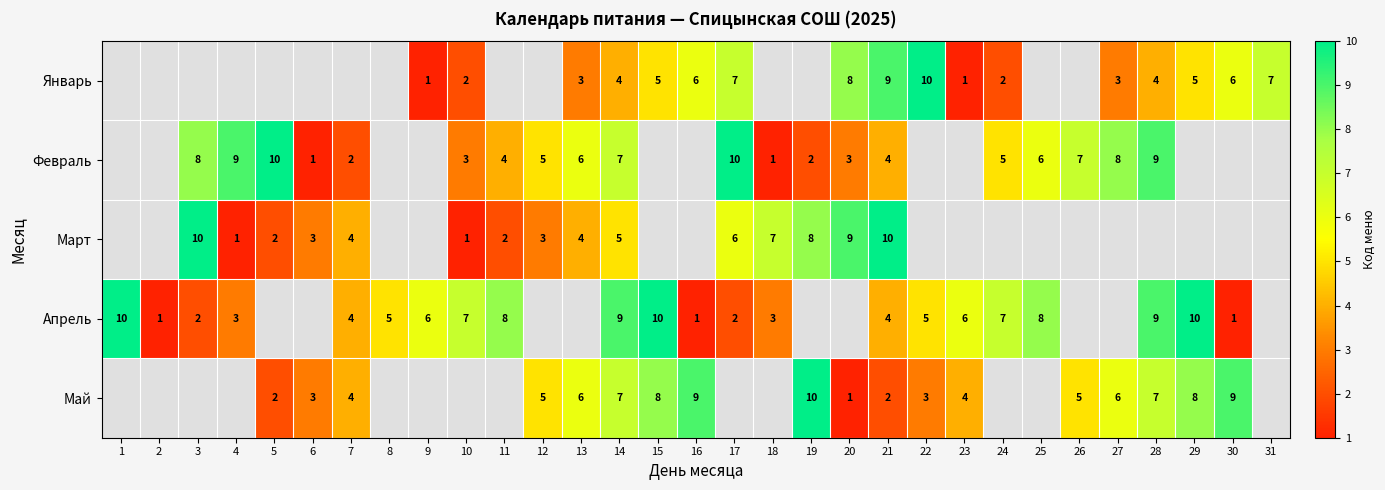

True or false: Май has a value of 5 at 26.

True